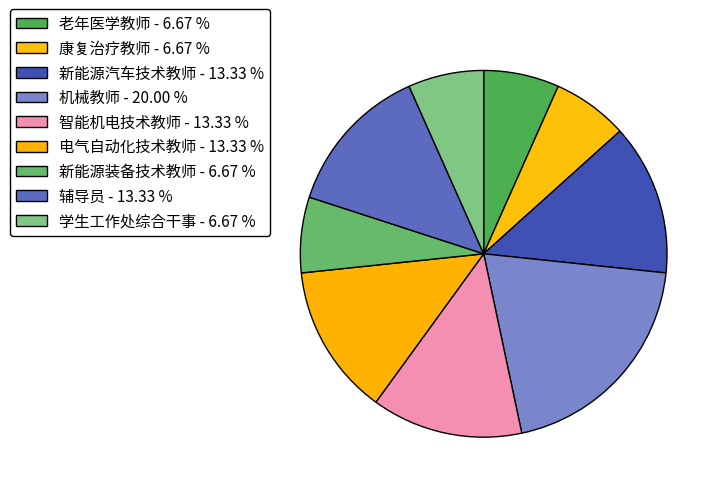

Rank the categories by value from highest to lowest.

机械教师, 新能源汽车技术教师, 智能机电技术教师, 电气自动化技术教师, 辅导员, 老年医学教师, 康复治疗教师, 新能源装备技术教师, 学生工作处综合干事